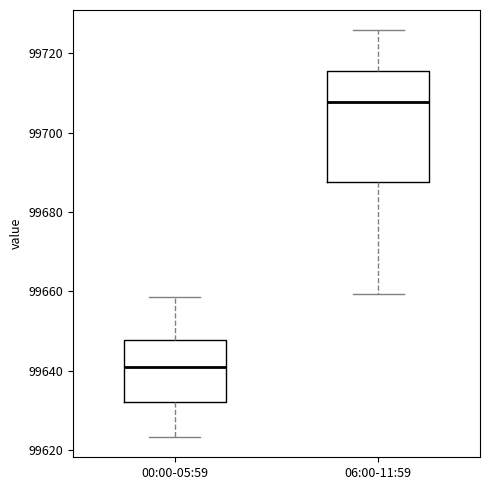

Which box has the lowest median line?

00:00-05:59